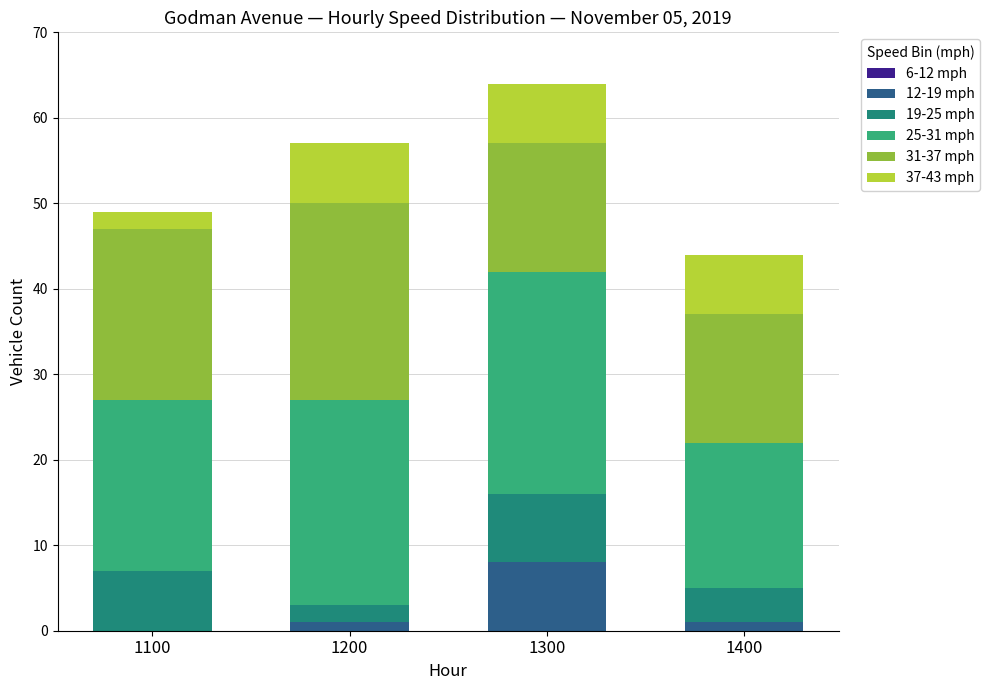

What is the highest value of the 12-19 mph series?

8